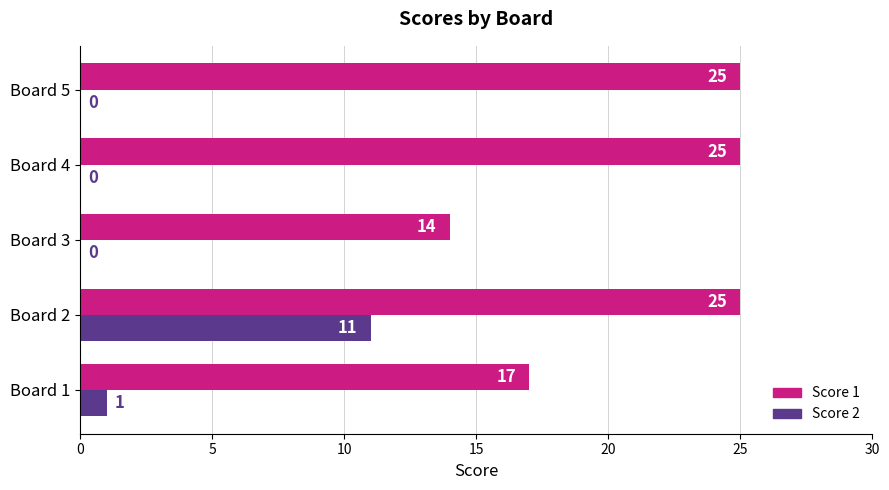

What is the maximum value shown in the chart?

25